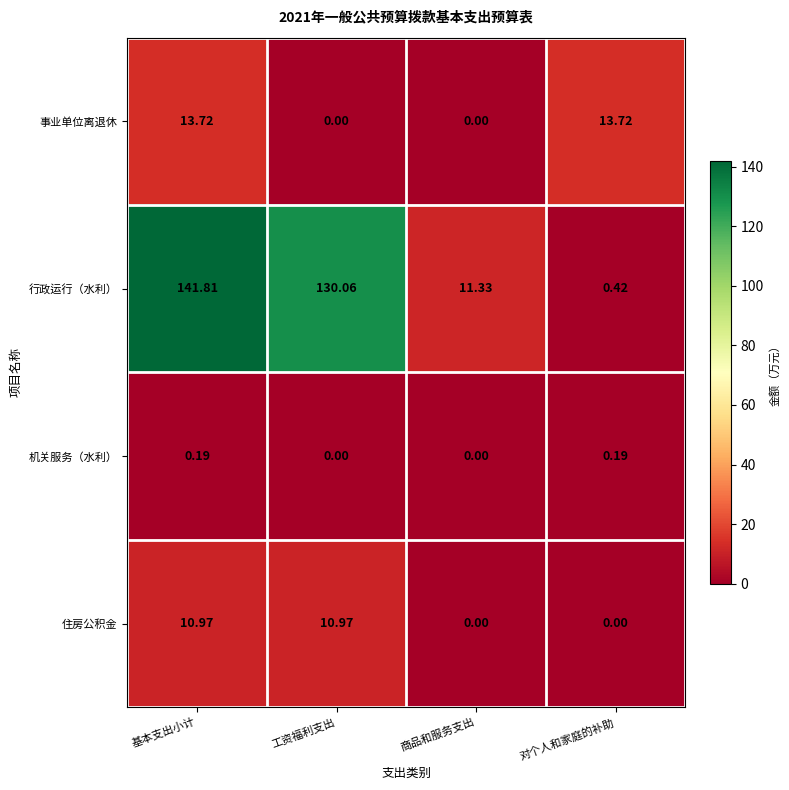

Rank the categories by 行政运行（水利） value from lowest to highest.

对个人和家庭的补助, 商品和服务支出, 工资福利支出, 基本支出小计